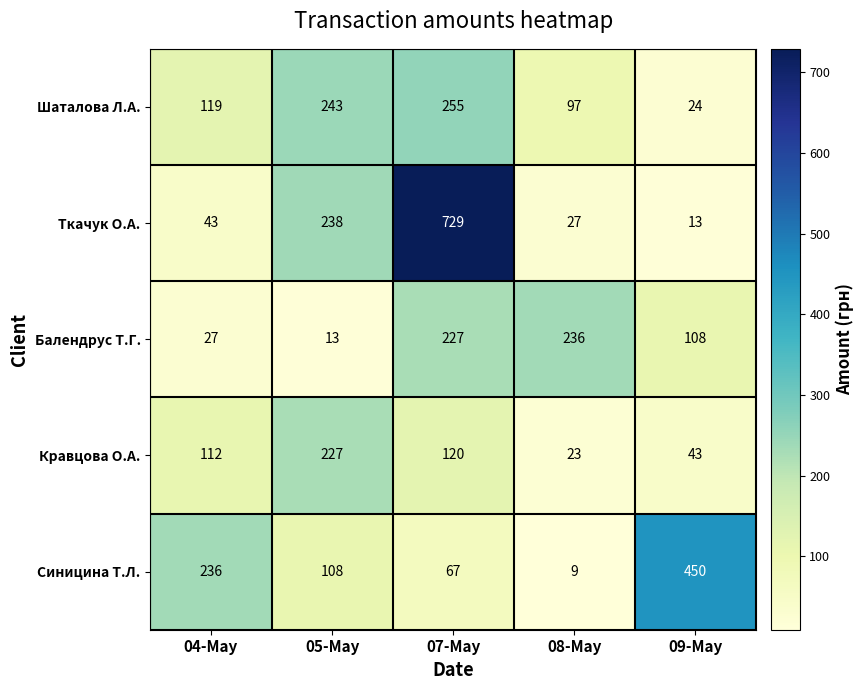

What is the total value across all series at 08-May?

392